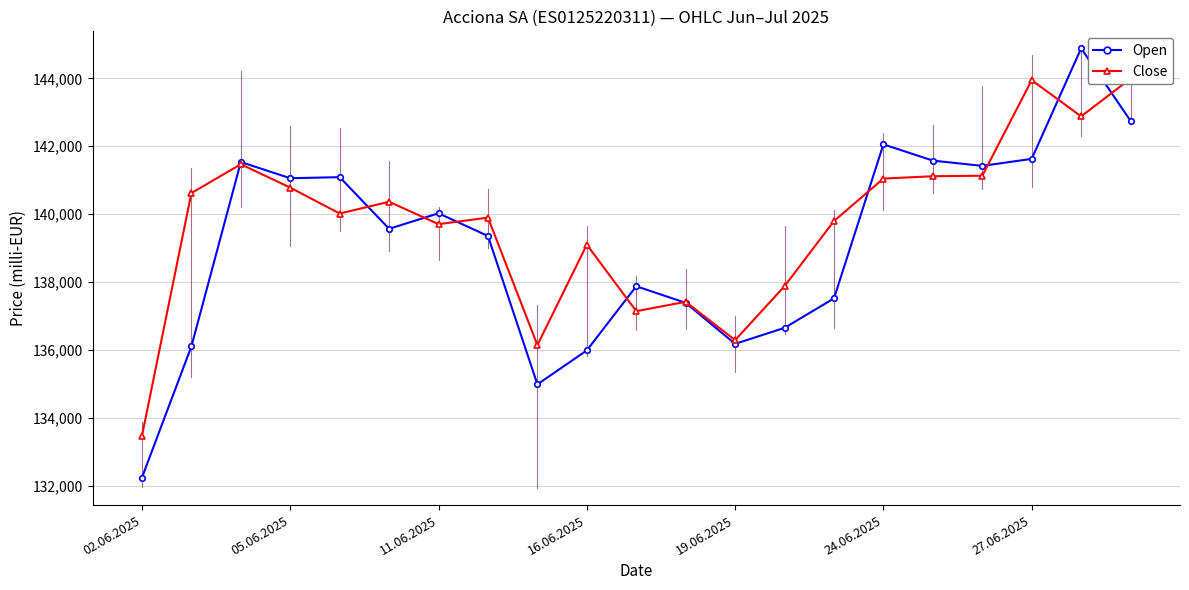

Is it true that Open equals 135990 at 16.06.2025?

True